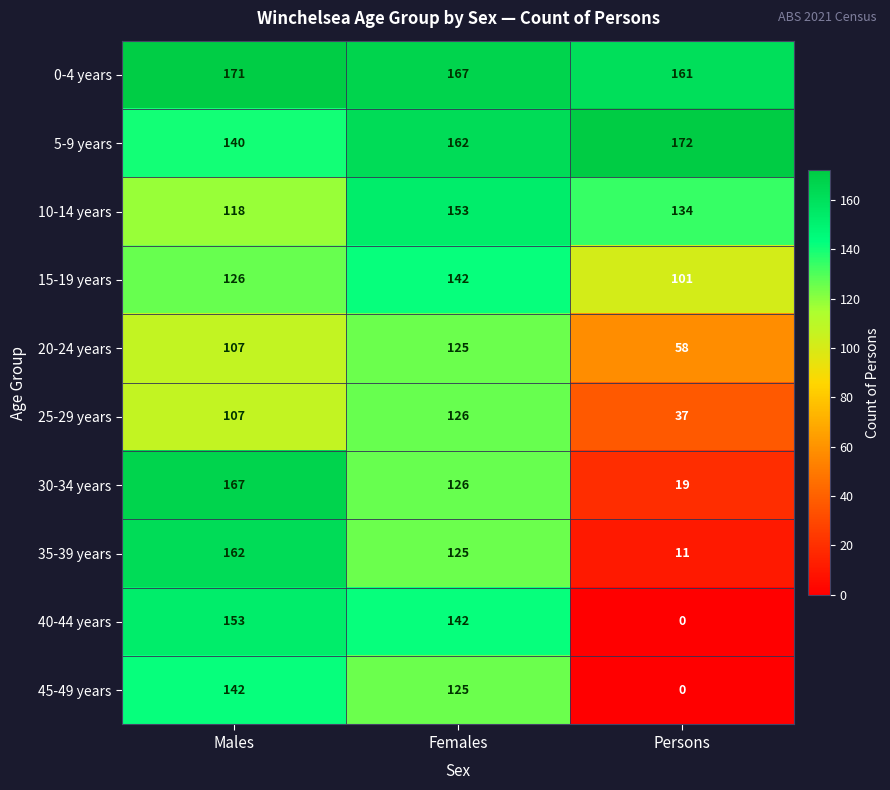

Reading left to right, transcribe all the data shown in this chart.

0-4 years: 171	167	161
5-9 years: 140	162	172
10-14 years: 118	153	134
15-19 years: 126	142	101
20-24 years: 107	125	58
25-29 years: 107	126	37
30-34 years: 167	126	19
35-39 years: 162	125	11
40-44 years: 153	142	0
45-49 years: 142	125	0